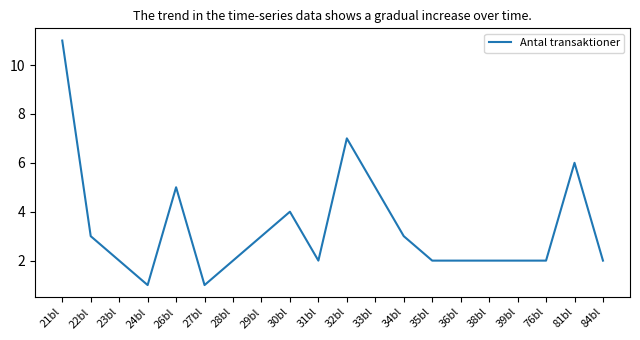

At which label does the data first exceed 2?

21bl